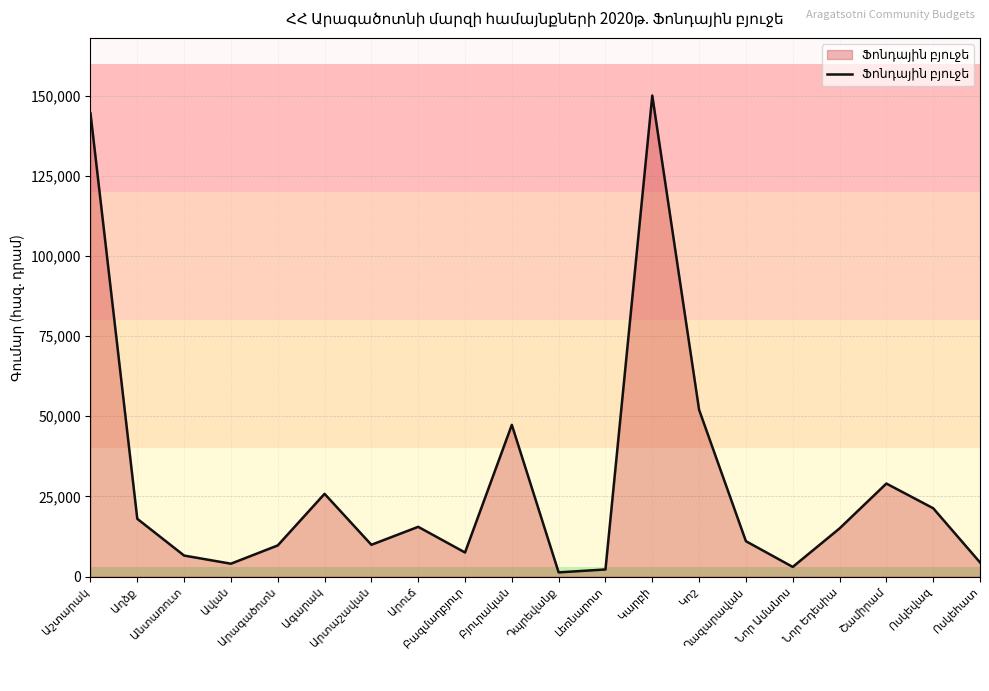

What is the greatest value displayed?

150000.0